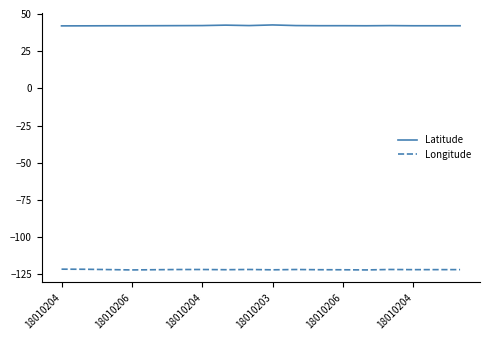

Which series has the largest total across all categories?

Latitude